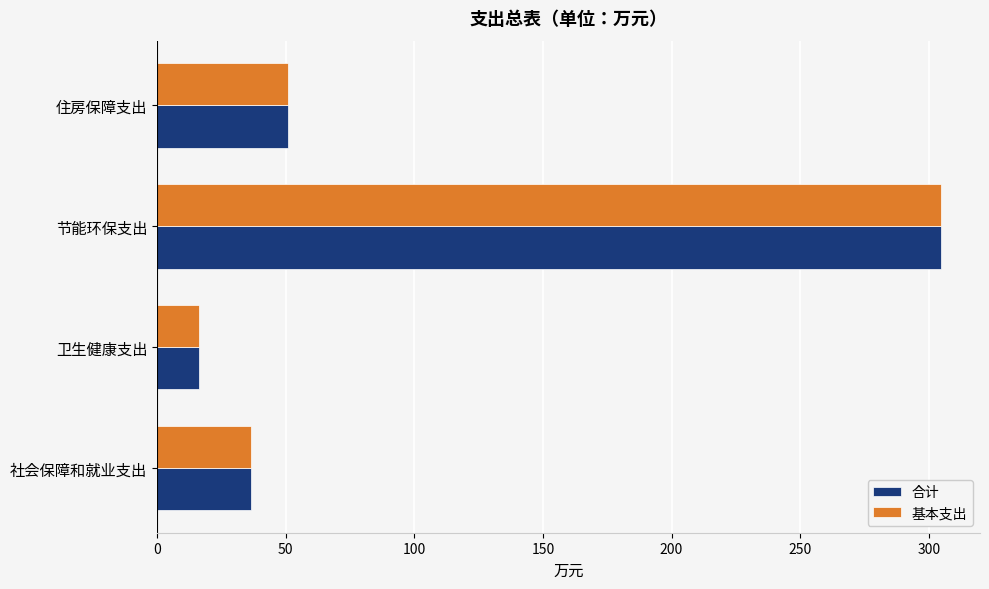

At which label does 合计 reach its peak?

节能环保支出